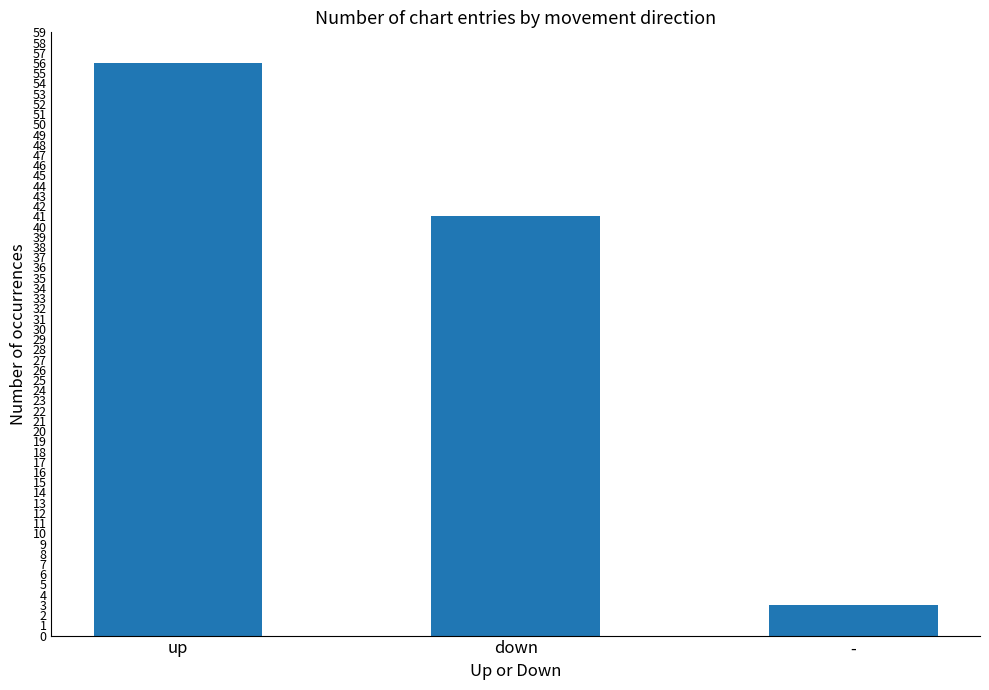

How many categories are shown in the chart?

3